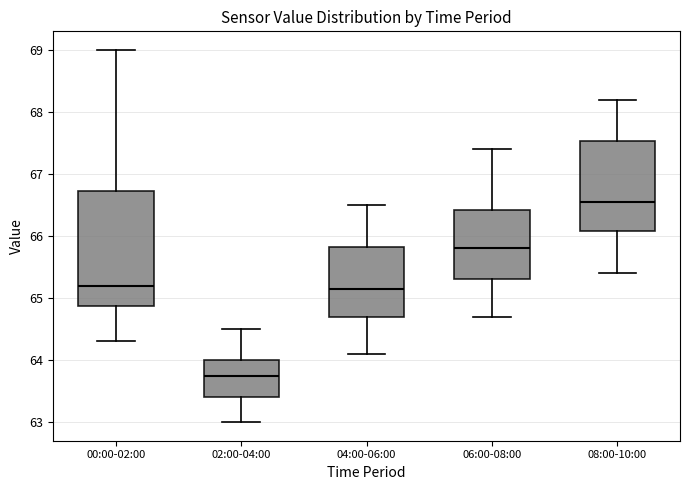

Reading left to right, read every box against the y-axis: the position of its median line, the range the box covers, and the ends of its whiskers. The values are not printed on the chart, so give them approximately, as read against the axis.

00:00-02:00: median 65.2, box 64.9 to 66.7, whiskers 64.3 to 69.0
02:00-04:00: median 63.8, box 63.4 to 64.0, whiskers 63.0 to 64.5
04:00-06:00: median 65.2, box 64.7 to 65.8, whiskers 64.1 to 66.5
06:00-08:00: median 65.8, box 65.3 to 66.4, whiskers 64.7 to 67.4
08:00-10:00: median 66.6, box 66.1 to 67.5, whiskers 65.4 to 68.2